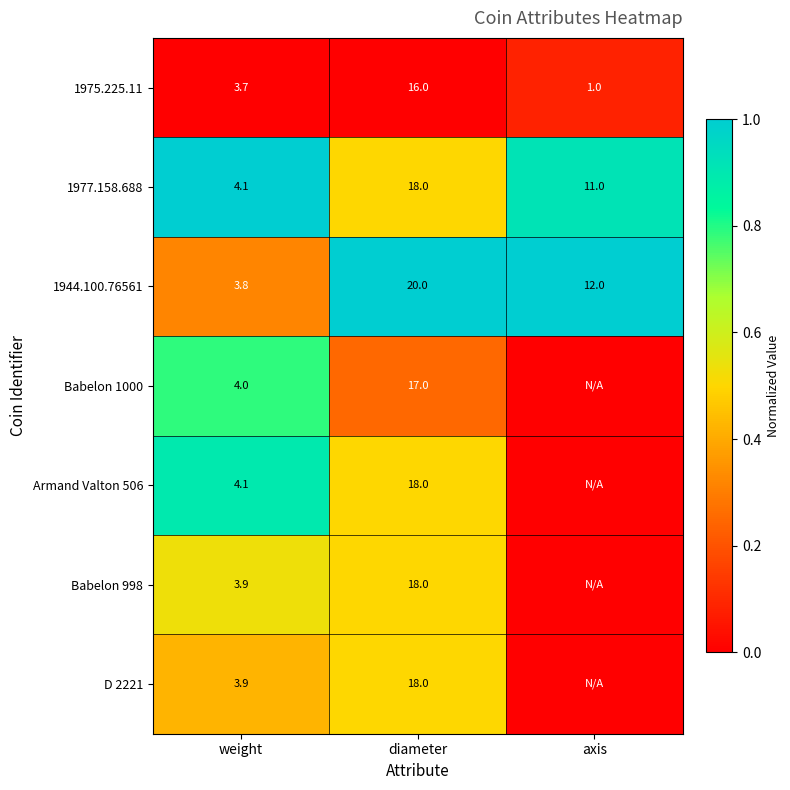

At which label is 1977.158.688 closest to 11?

axis